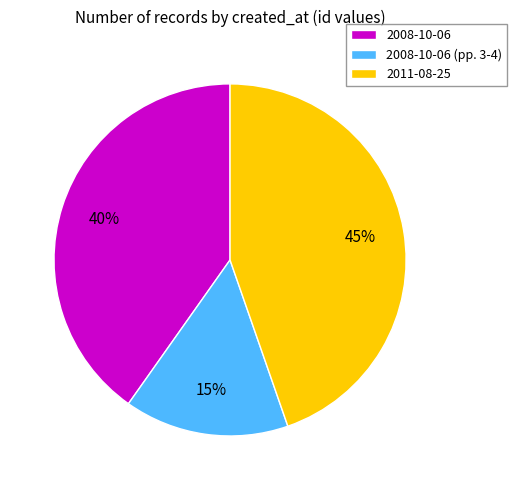

Rank the categories by value from lowest to highest.

2008-10-06 (pp. 3-4), 2008-10-06, 2011-08-25